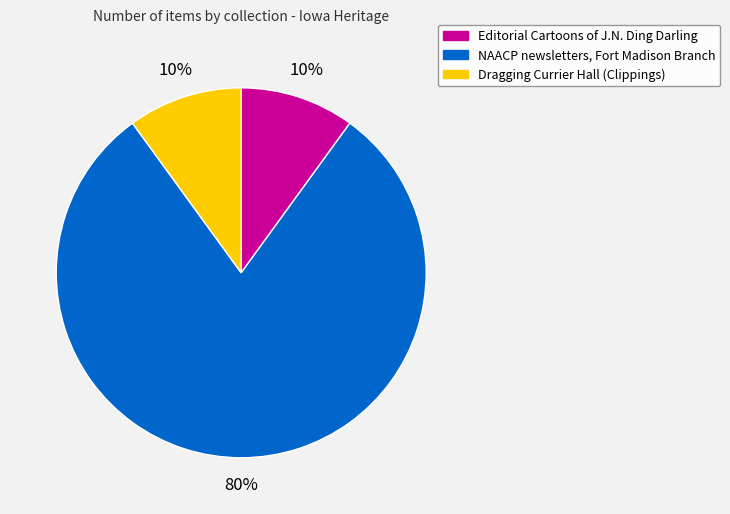

Is there a majority slice in this chart?

Yes